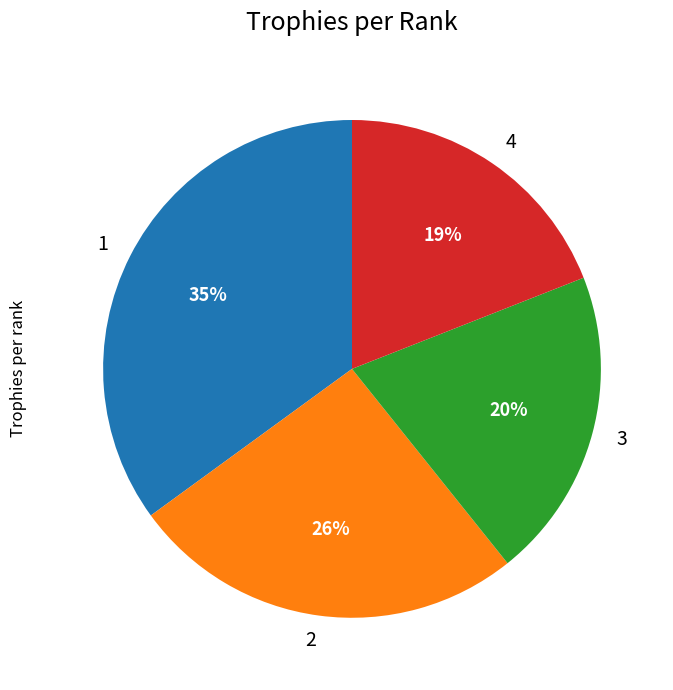

What percentage is the 2 slice, to the nearest percent?

26%